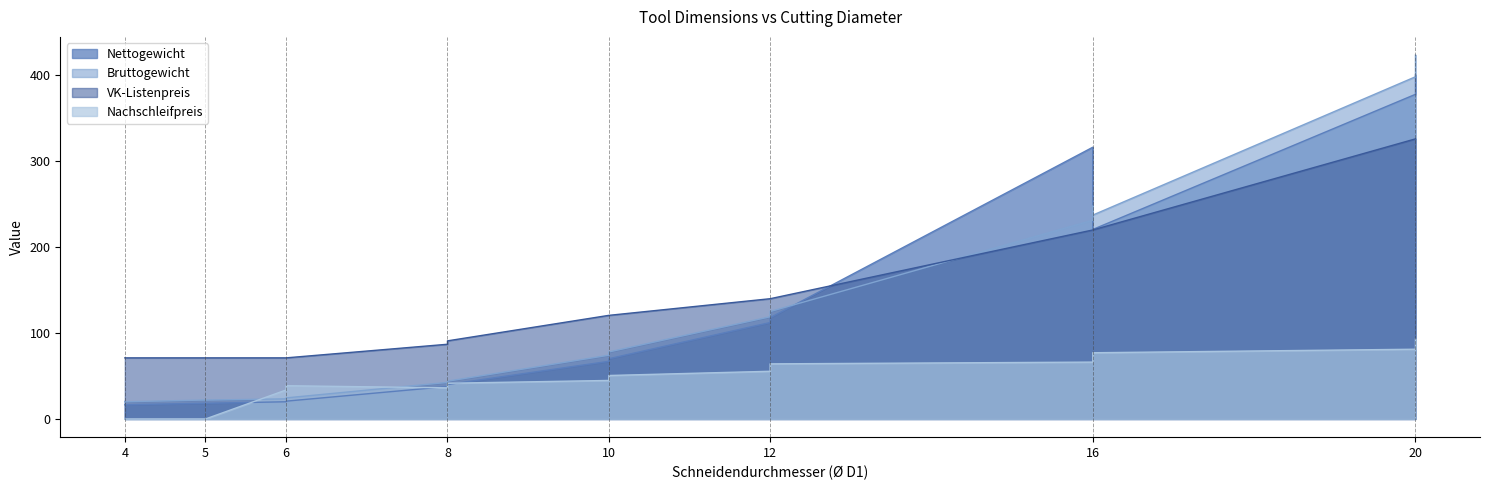

Between 8 and 8, which series saw the biggest shift?

Nachschleifpreis